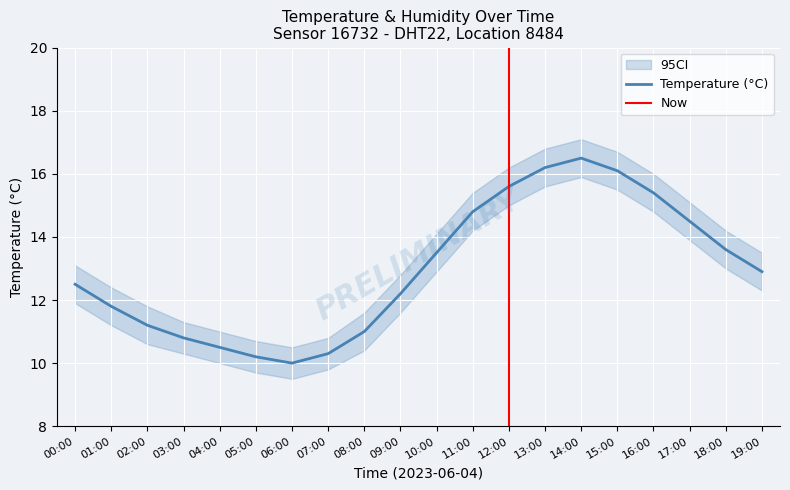

At which label does the data first exceed 12?

00:00